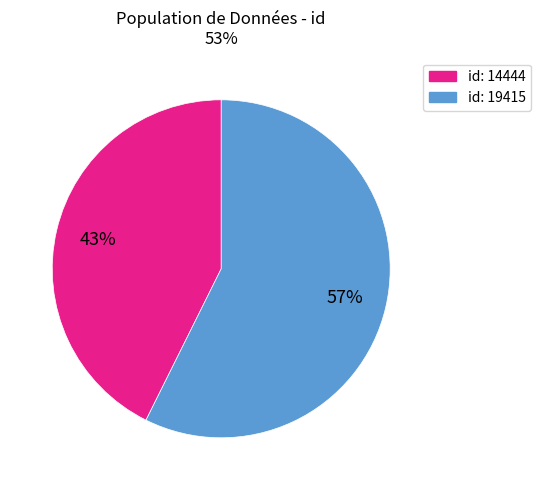

Is there a majority slice in this chart?

Yes